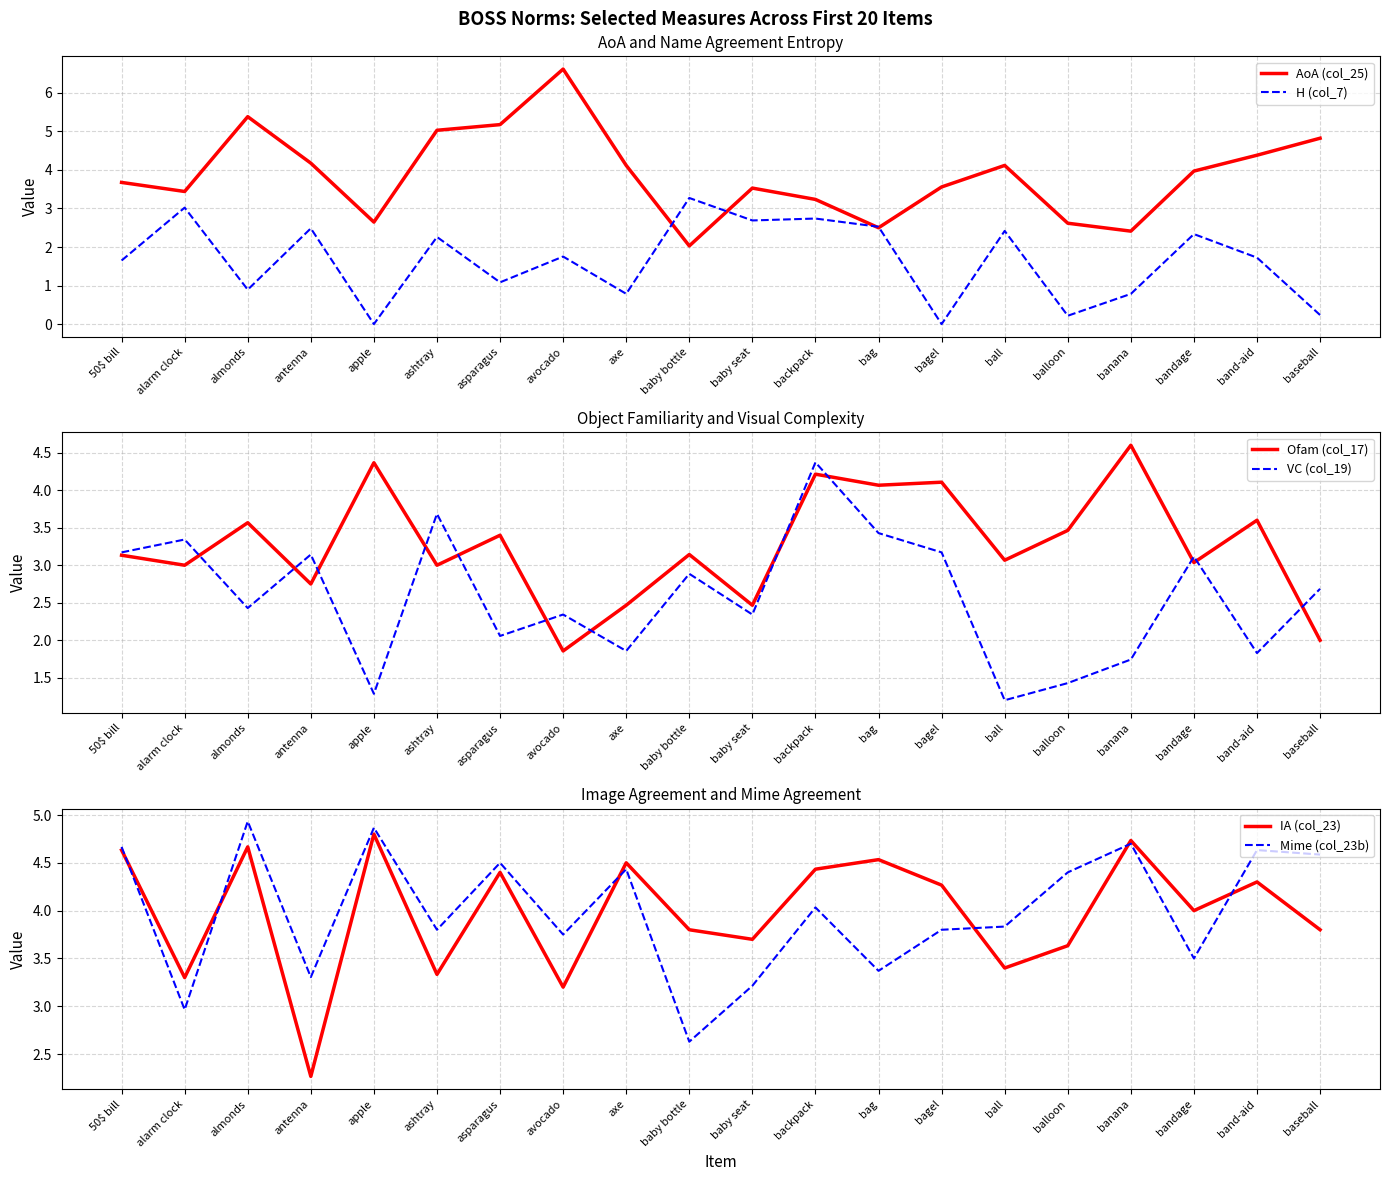

How many times do Ofam (col_17) and IA (col_23) cross each other?

2